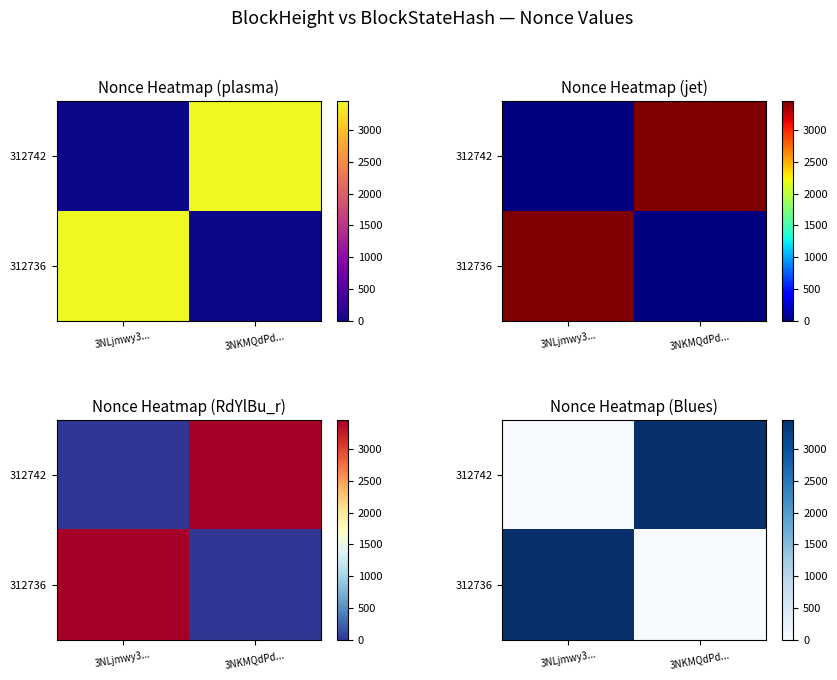

Where is 312736 nearest to the value 1727?

3NKMQdPd...